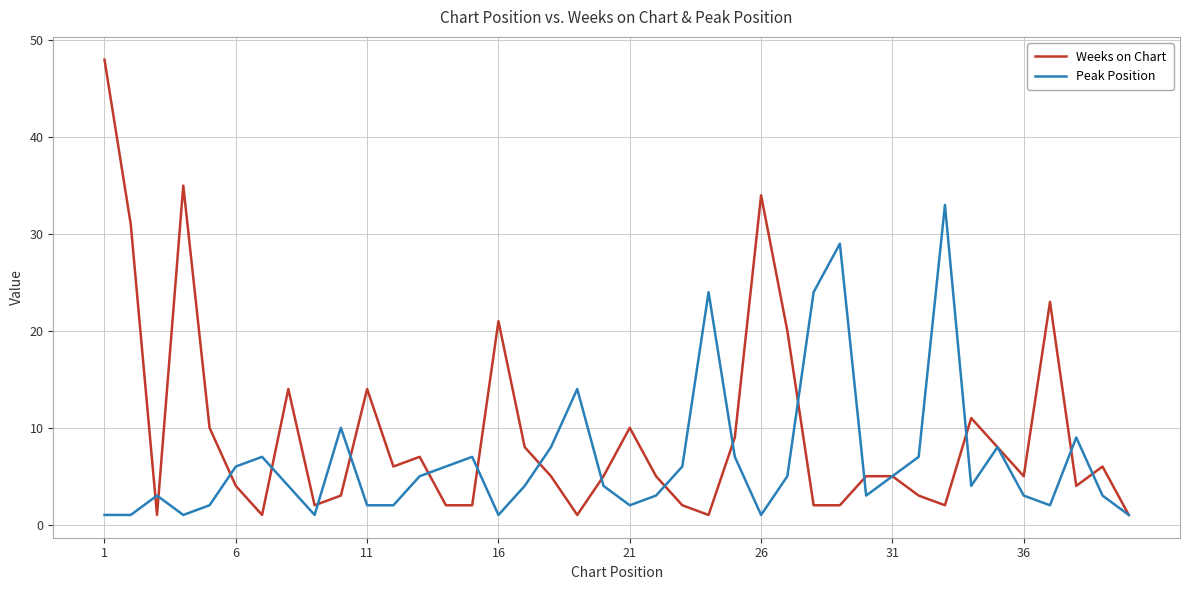

List the series in order of their overall mean, lowest first.

Peak Position, Weeks on Chart